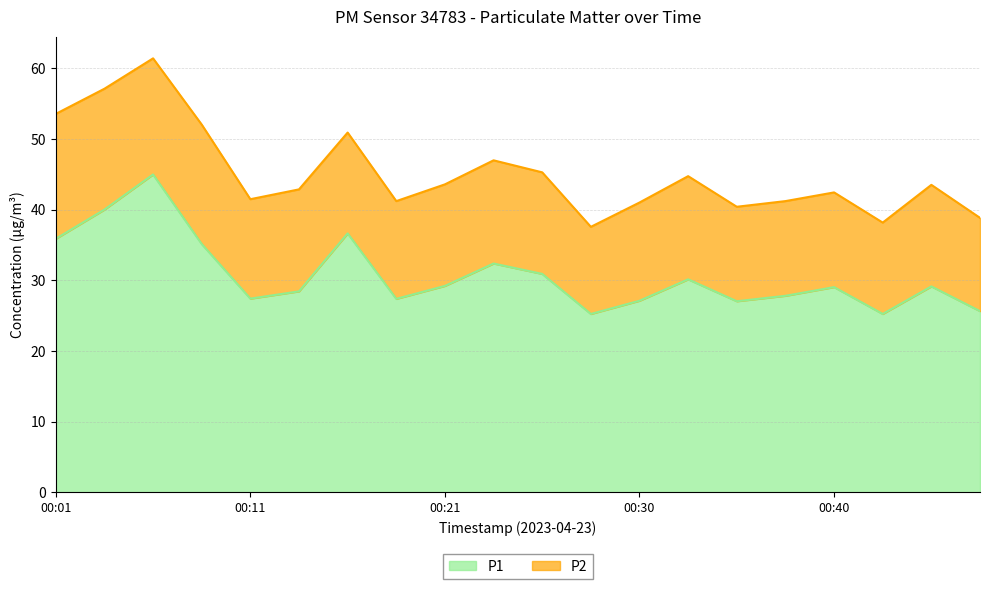

The chart shows a value of 27.4 at 00:11. True or false?

True